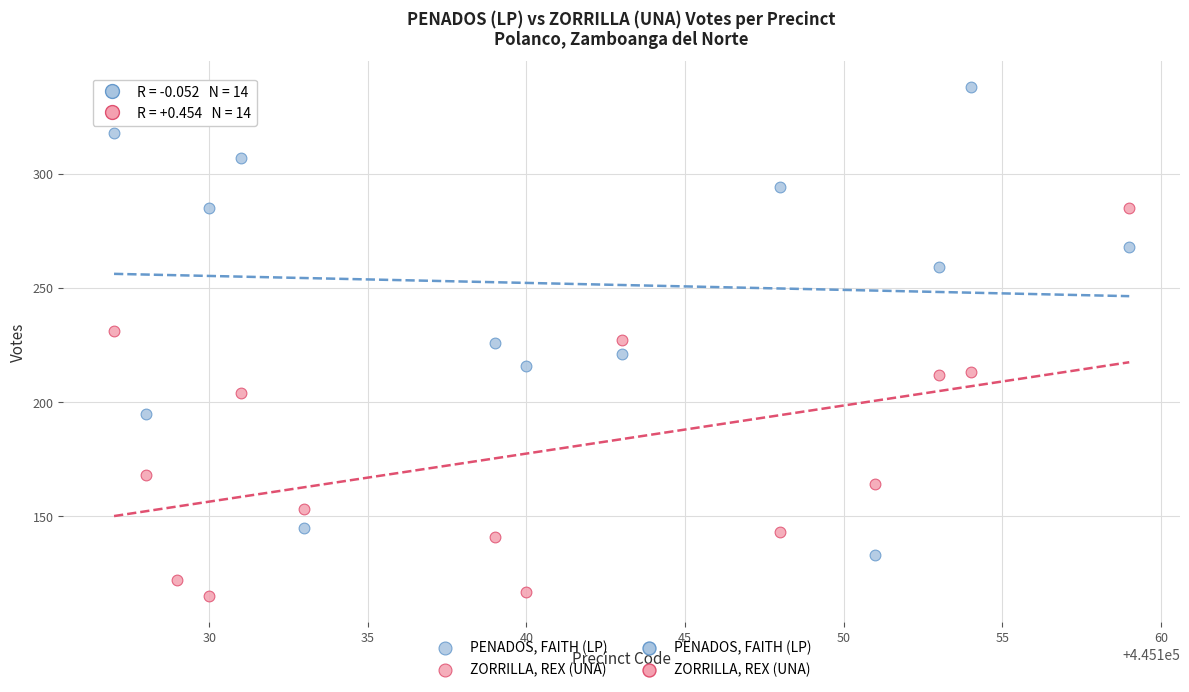

Which series contains the highest Y value?

PENADOS, FAITH (LP)